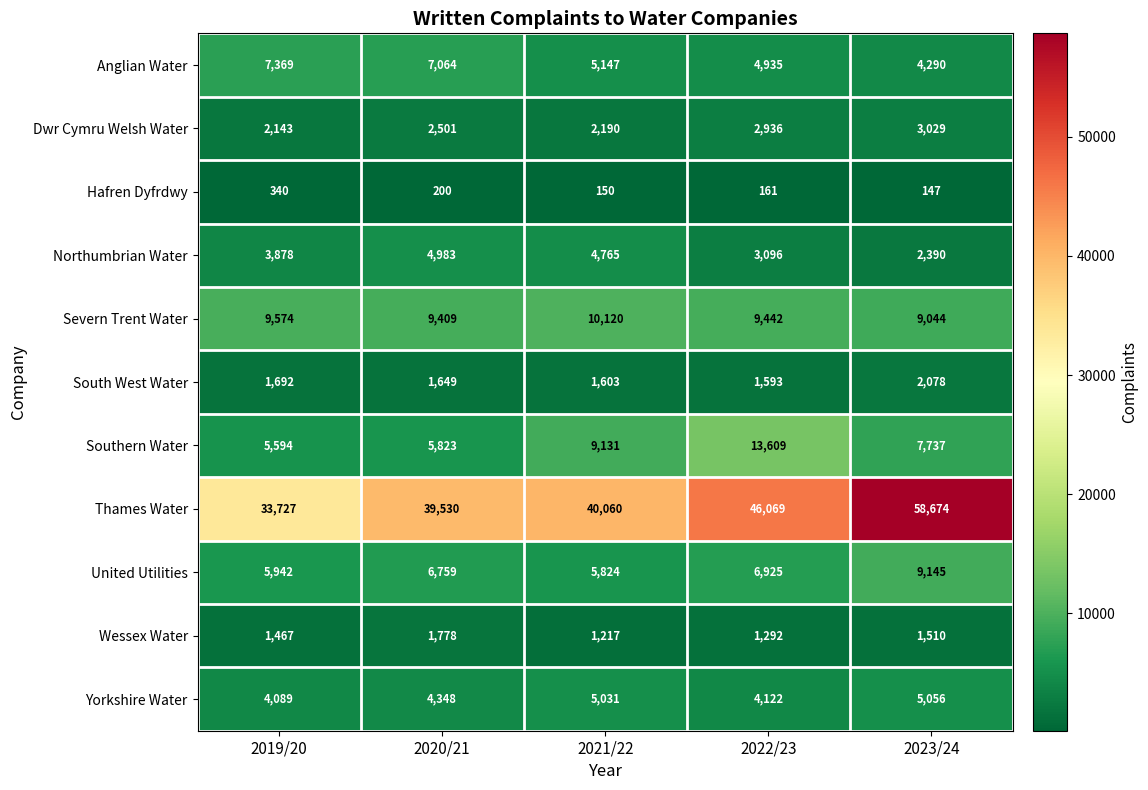

Between 2021/22 and 2023/24, which series saw the biggest shift?

Thames Water